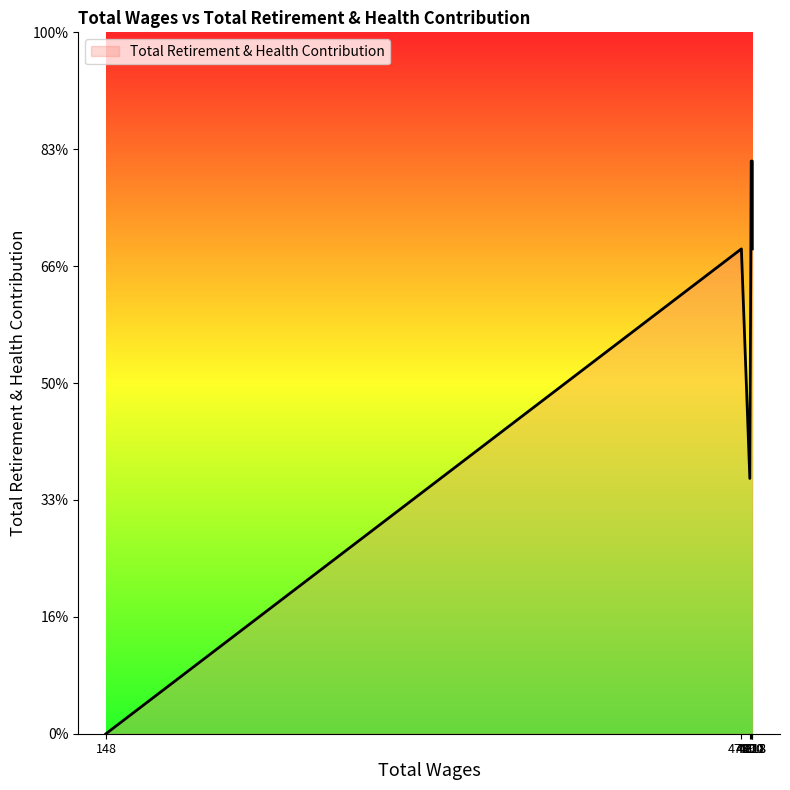

Count the number of data series in this chart.

1